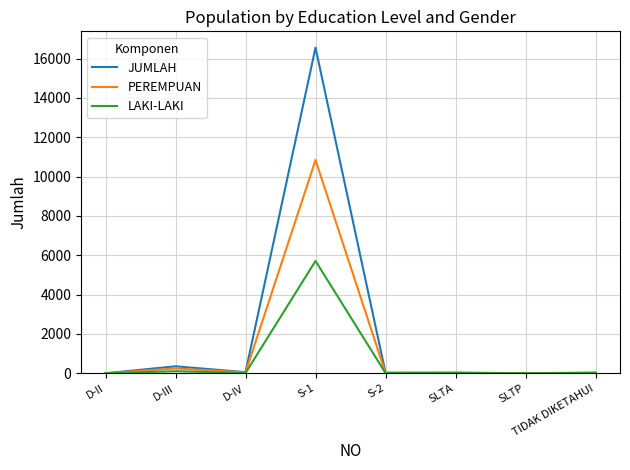

Between S-1 and SLTA, which series saw the biggest shift?

JUMLAH